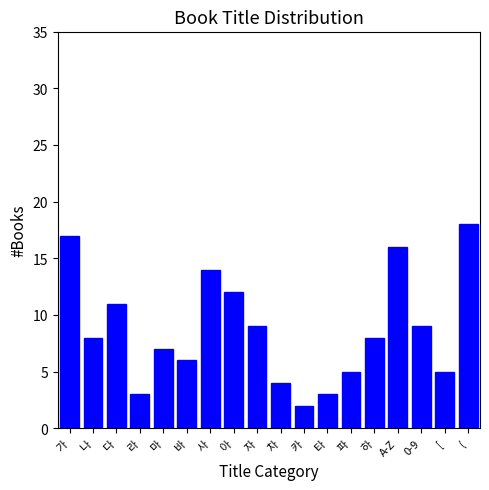

Reading left to right, list all the values displayed in this chart.

17	8	11	3	7	6	14	12	9	4	2	3	5	8	16	9	5	18